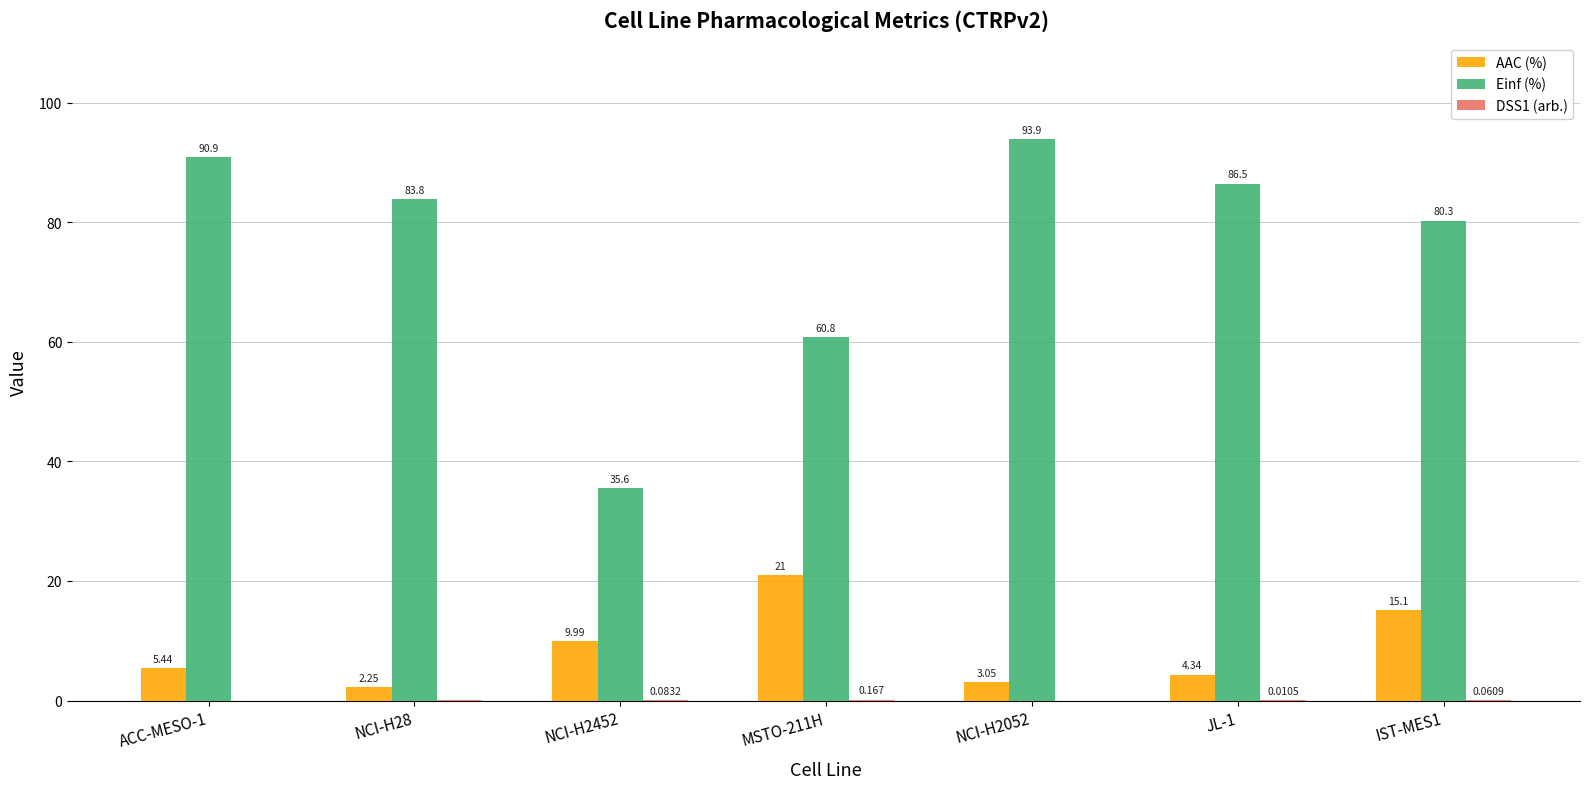

At which category is the sum across all series the highest?

NCI-H2052